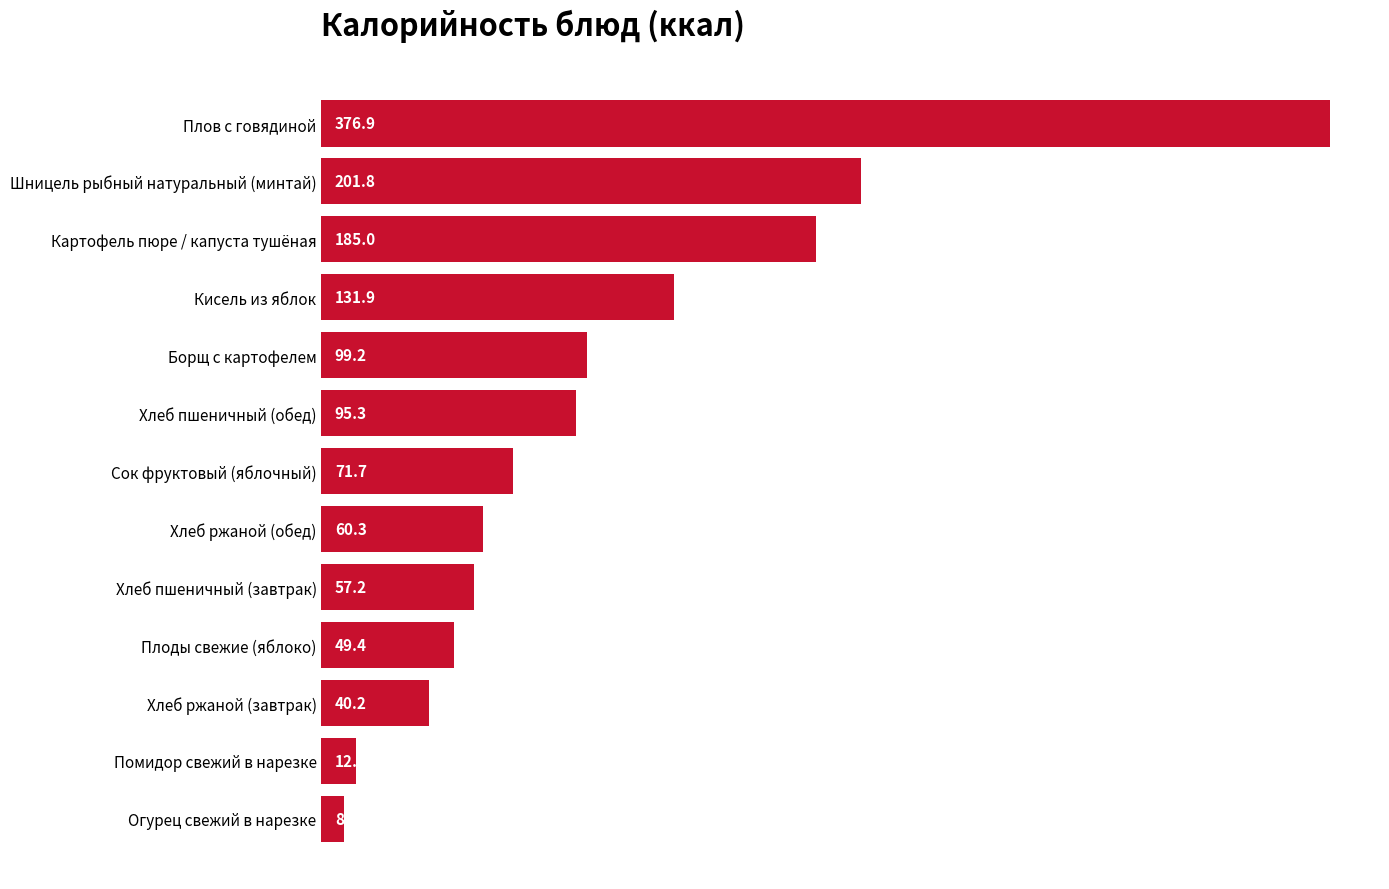

What is the change in value from Картофель пюре / капуста тушёная to Помидор свежий в нарезке?

-172.2